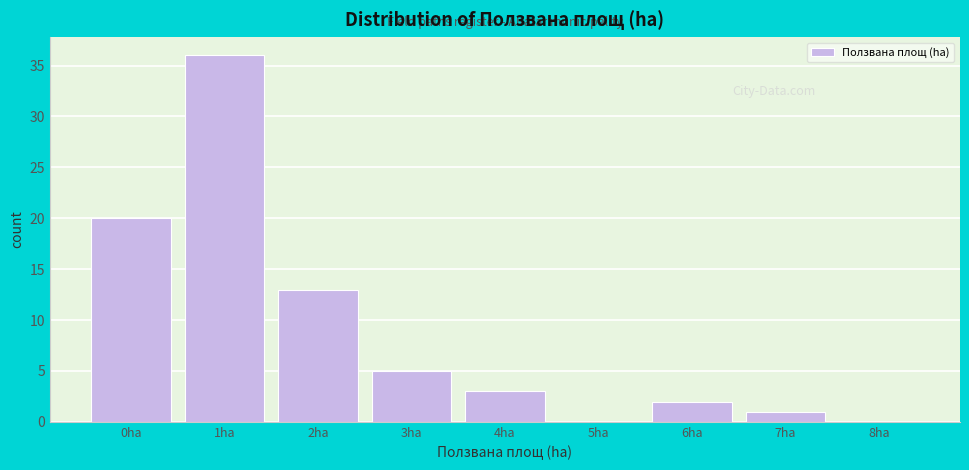

Reading left to right, what are all the values shown in this chart?

0ha=20	1ha=36	2ha=13	3ha=5	4ha=3	5ha=0	6ha=2	7ha=1	8ha=0